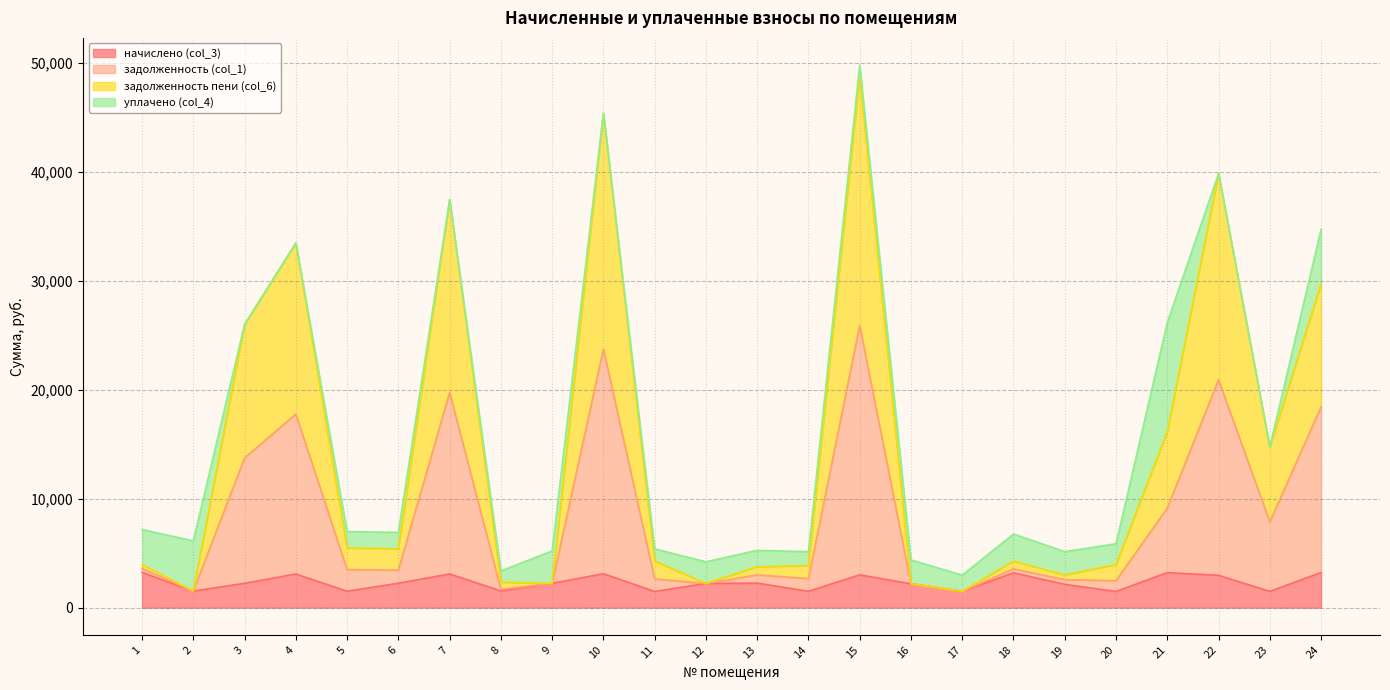

True or false: начислено (col_3) and задолженность пени (col_6) intersect in this chart.

False